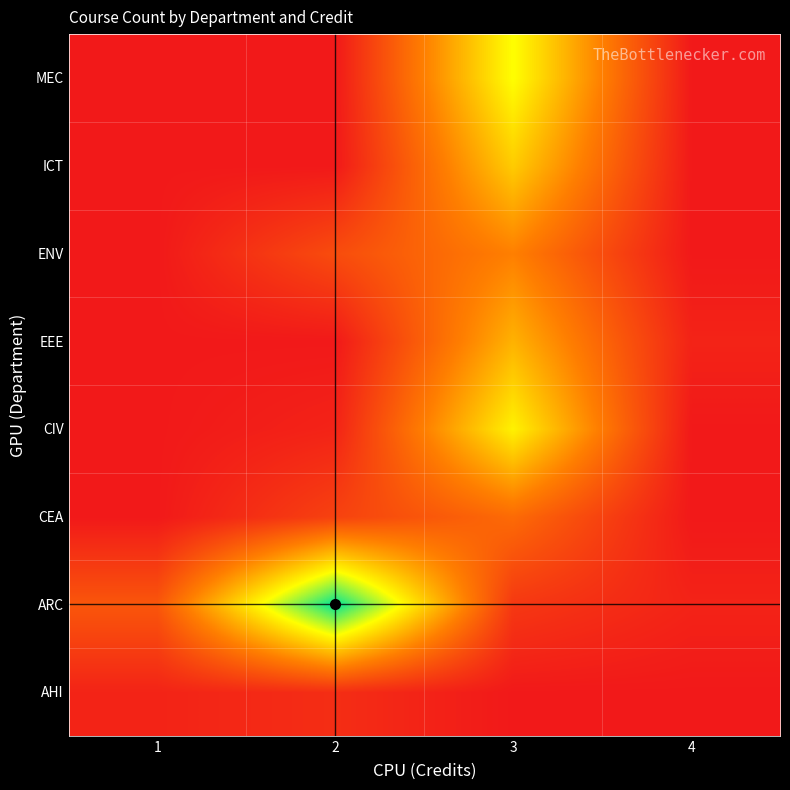

Reading left to right, extract all data points from this chart.

AHI: 1=0.0	2=0.1	3=0.0	4=0.0
ARC: 1=0.2	2=1.0	3=0.1	4=0.0
CEA: 1=0.0	2=0.1	3=0.3	4=0.0
CIV: 1=0.0	2=0.0	3=0.6	4=0.0
EEE: 1=0.0	2=0.0	3=0.5	4=0.0
ENV: 1=0.0	2=0.2	3=0.3	4=0.0
ICT: 1=0.0	2=0.0	3=0.5	4=0.0
MEC: 1=0.0	2=0.0	3=0.7	4=0.0